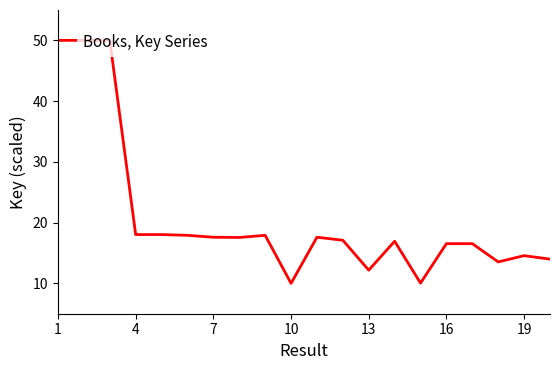

What is the maximum value shown in the chart?

50.0